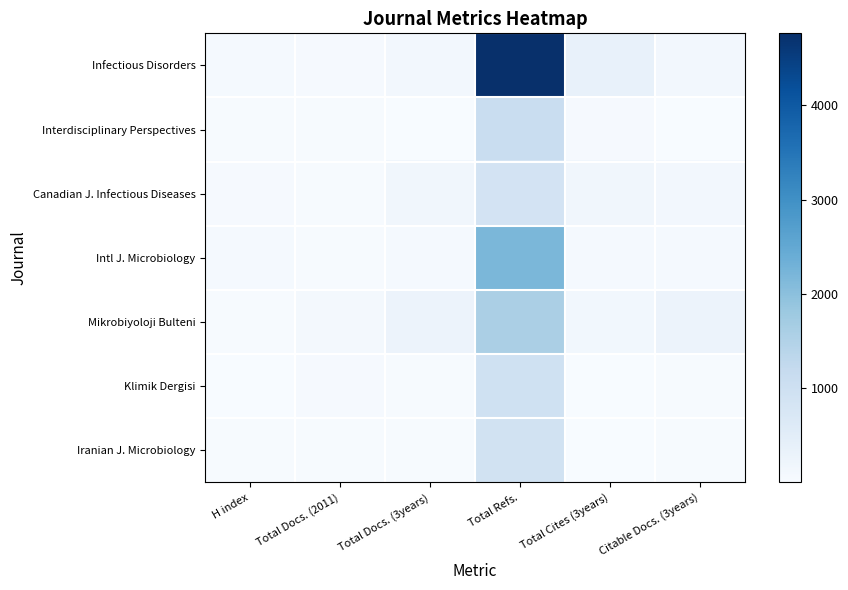

What is the total value across all series at Citable Docs. (3years)?

657